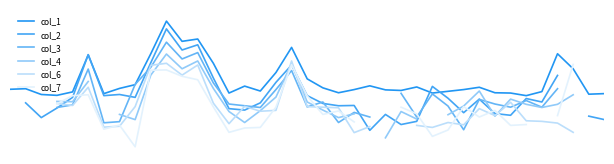

Count the number of data series in this chart.

6